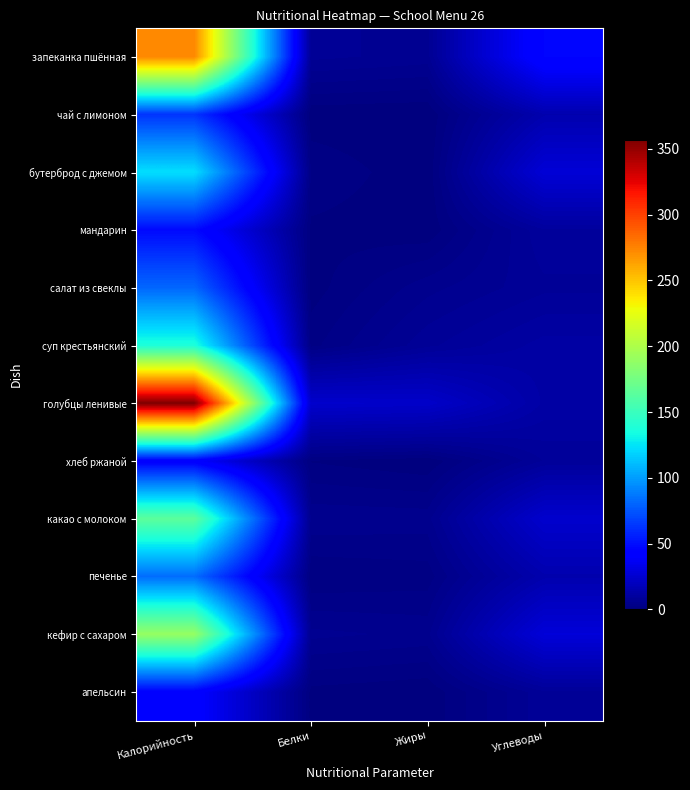

List the series in order of their peak value, lowest first.

хлеб ржаной, апельсин, мандарин, чай с лимоном, салат из свеклы, печенье, бутерброд с джемом, суп крестьянский, какао с молоком, кефир с сахаром, запеканка пшённая, голубцы ленивые